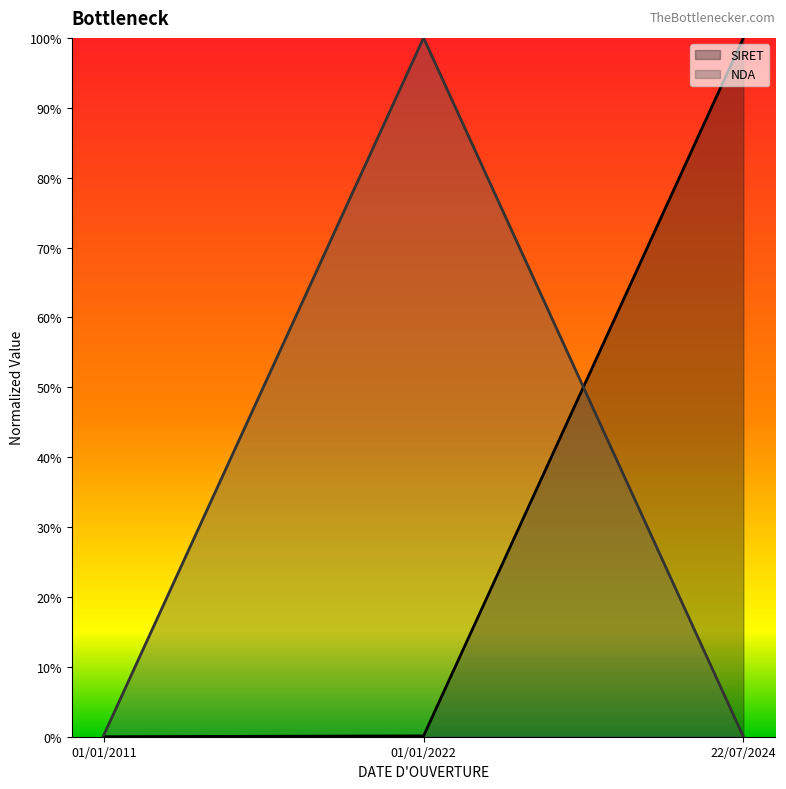

Which label corresponds to the smallest value in the chart?

01/01/2011